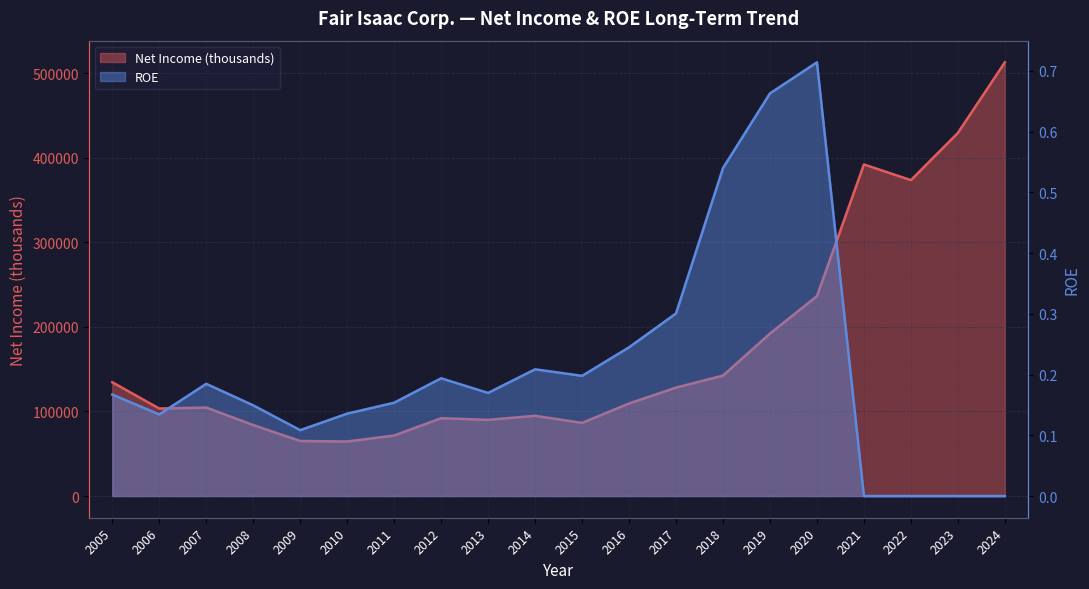

What is the difference between the second highest and second lowest values in the Net Income (thousands) series?

364273.0